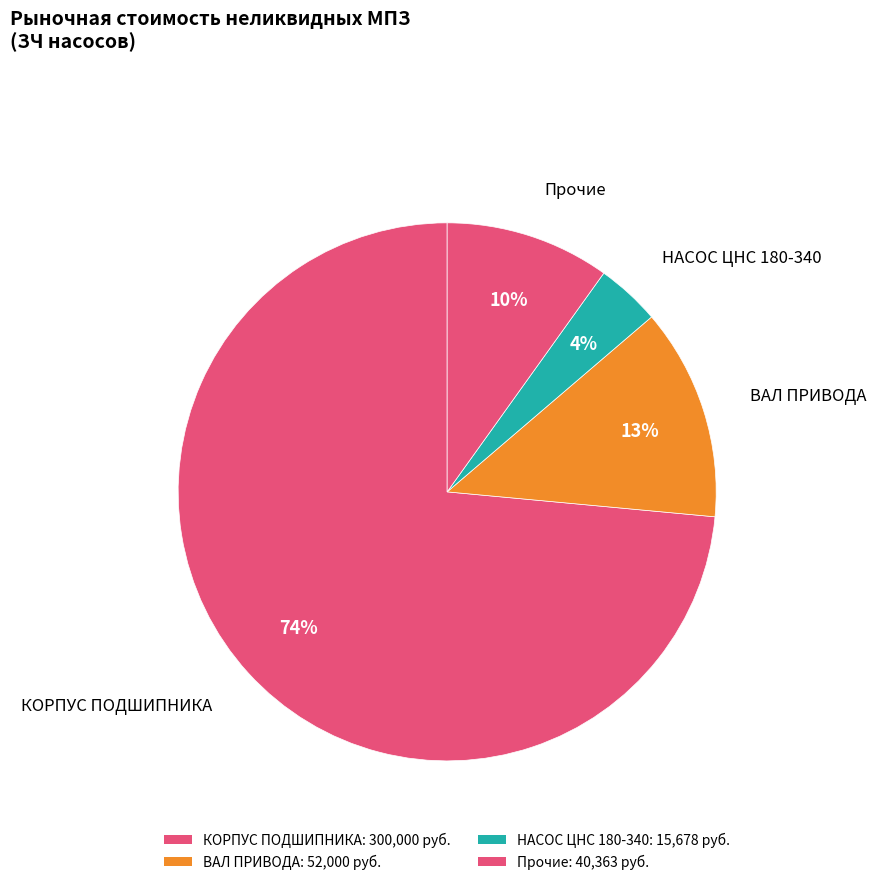

Count the number of slices in the pie.

4